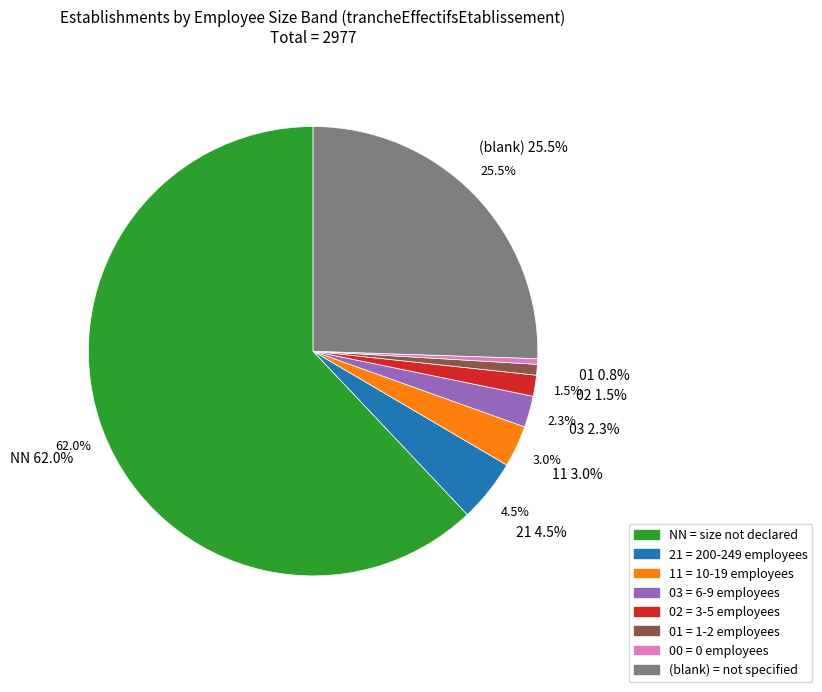

To the nearest percent, what is the difference between the 11 and 21 slice percentages?

2%